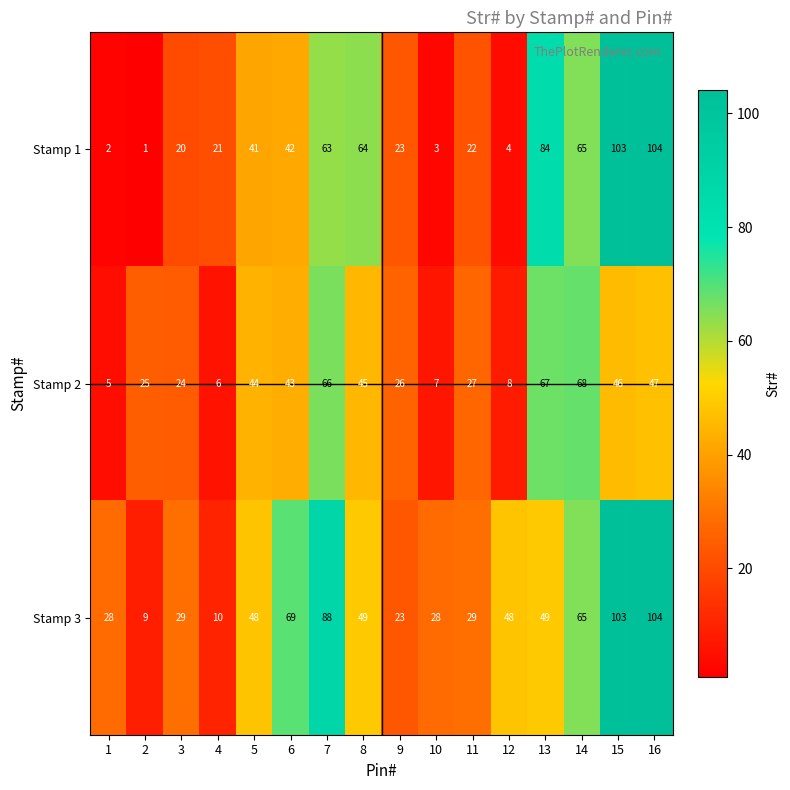

True or false: Stamp 1 has a value of 114 at 13.

False